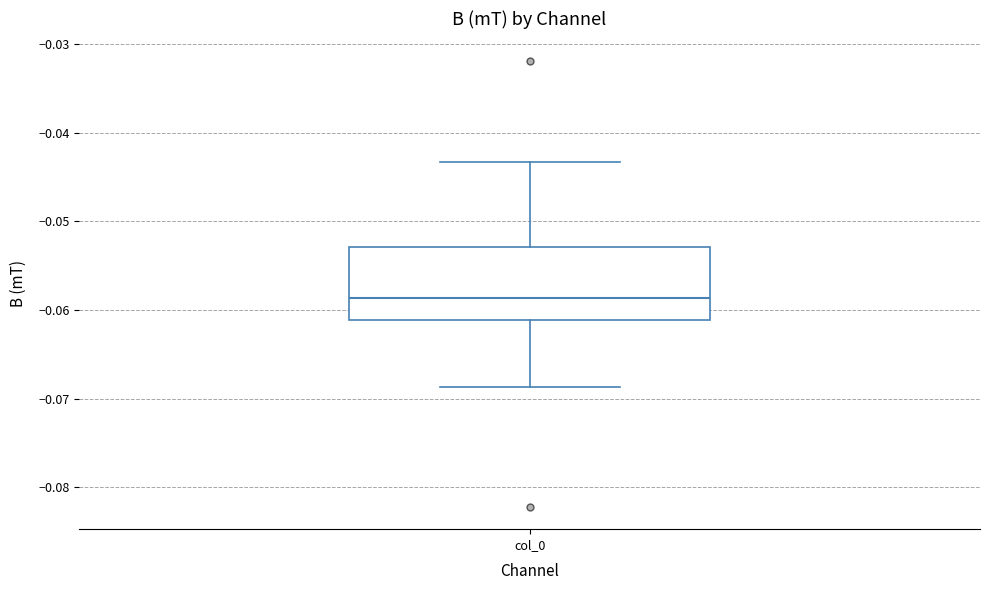

Transcribe this box plot: give where the median line is, the range the box spans, and where the two whiskers end, as read against the y-axis. The values are not printed on the chart, so give them approximately, as read against the axis.

median -0.059, box -0.061 to -0.053, whiskers -0.069 to -0.043